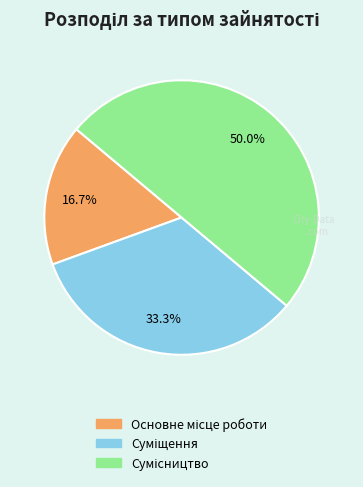

True or false: Основне місце роботи accounts for 17% of the total.

True